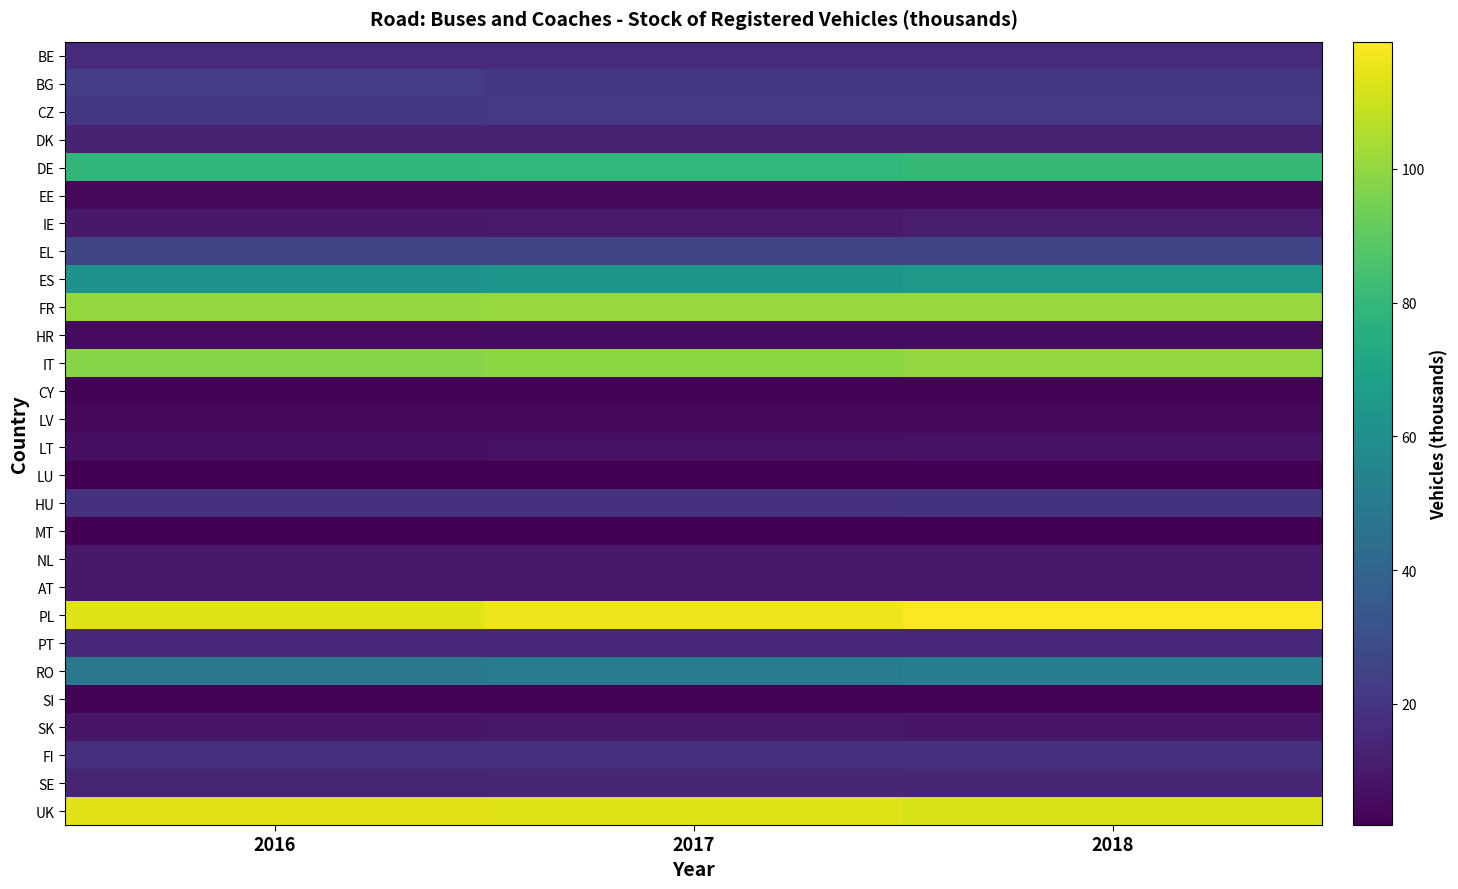

How many data points does each series have?

3